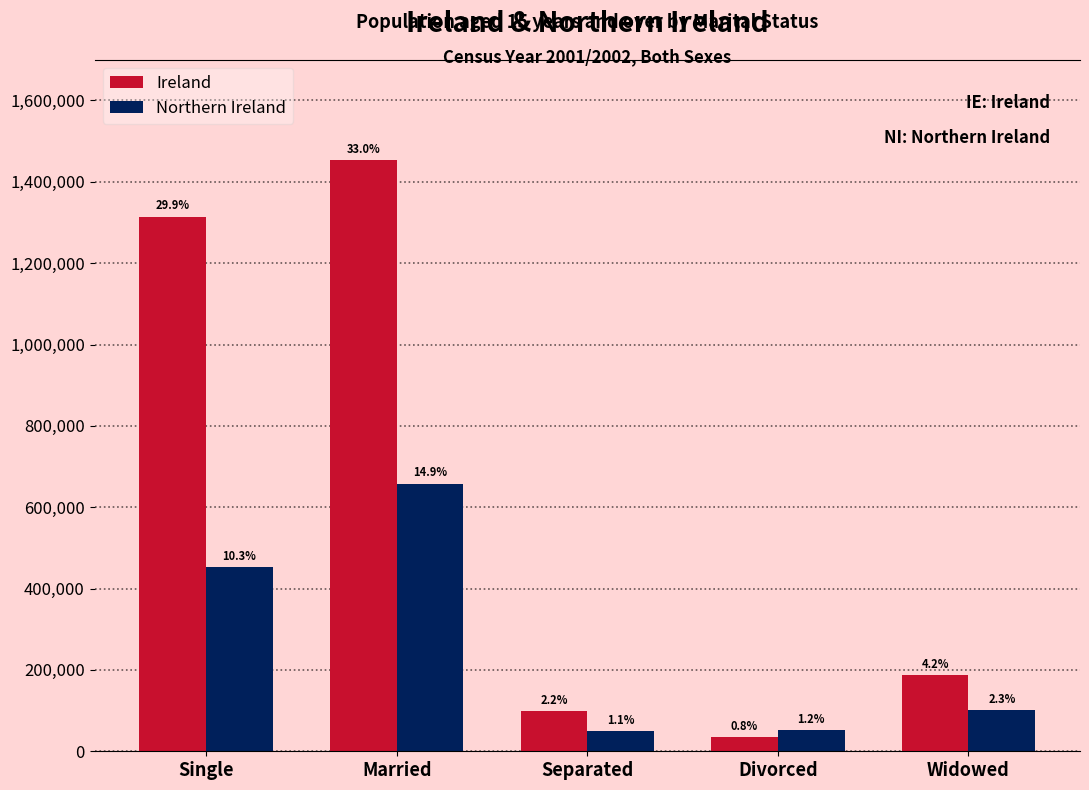

Rank the categories by Ireland value from lowest to highest.

Divorced, Separated, Widowed, Single, Married